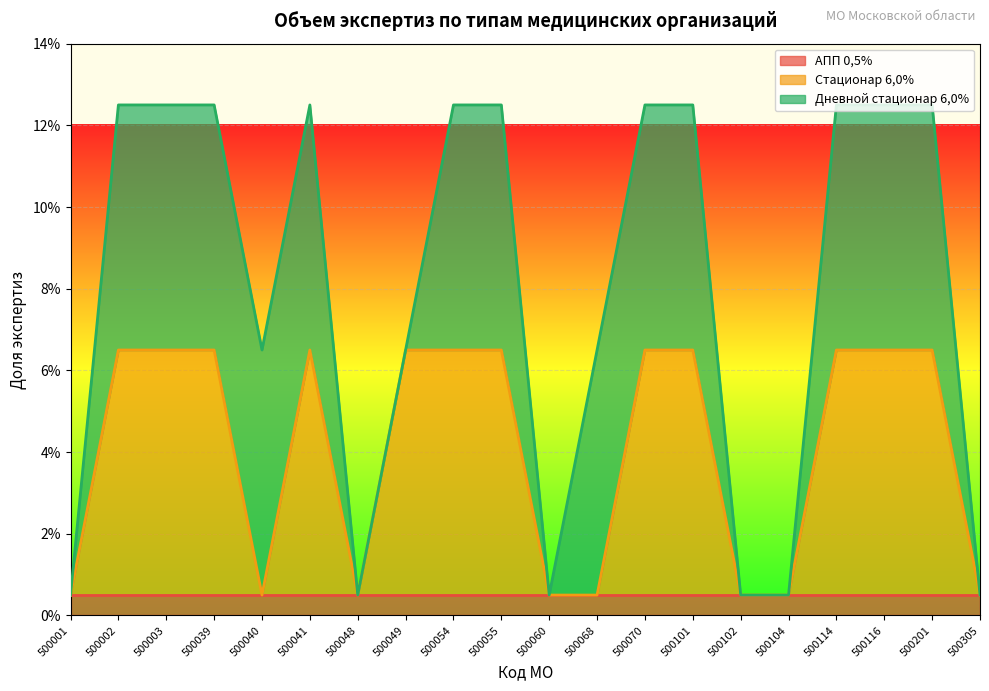

At 500104, list the series in order from largest to smallest.

АПП 0,5%, Стационар 6,0%, Дневной стационар 6,0%